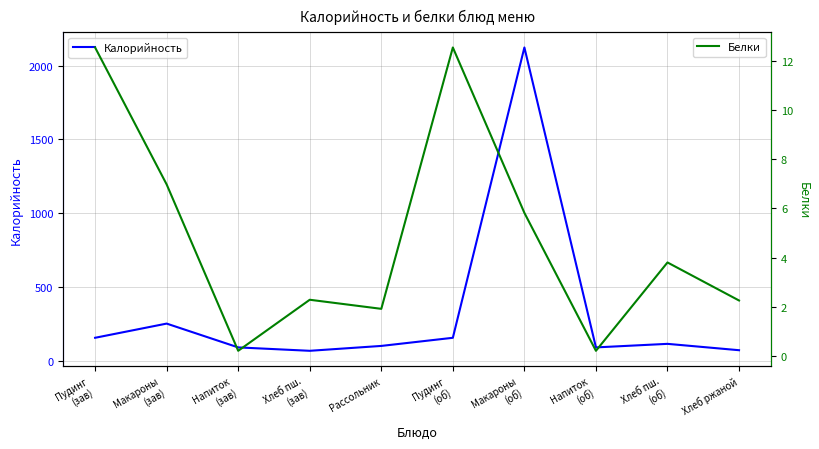

What is the average value of the Белки series?

4.9